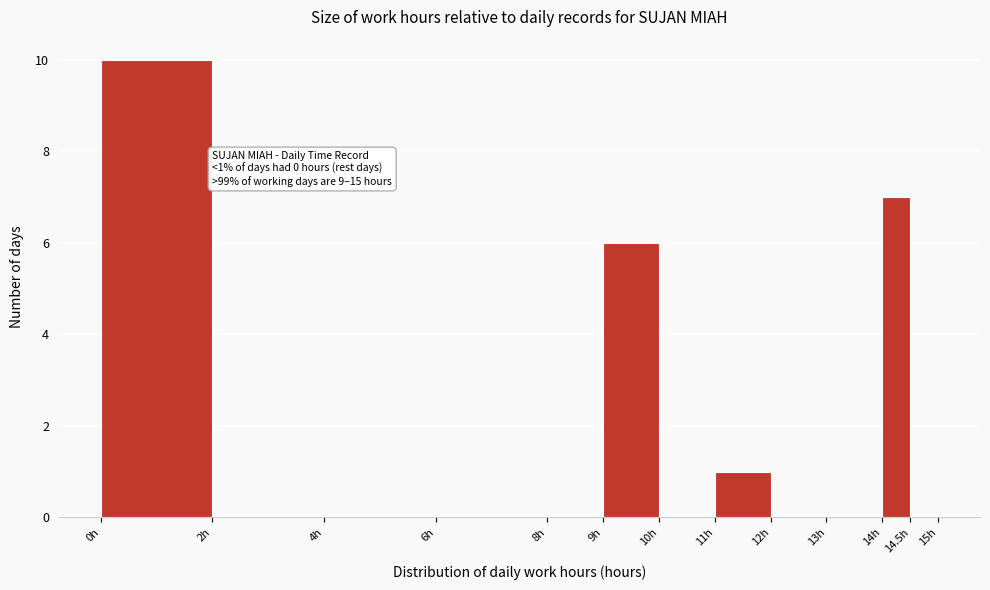

Which range on the x-axis has the tallest bar?

0.0 to 2.0